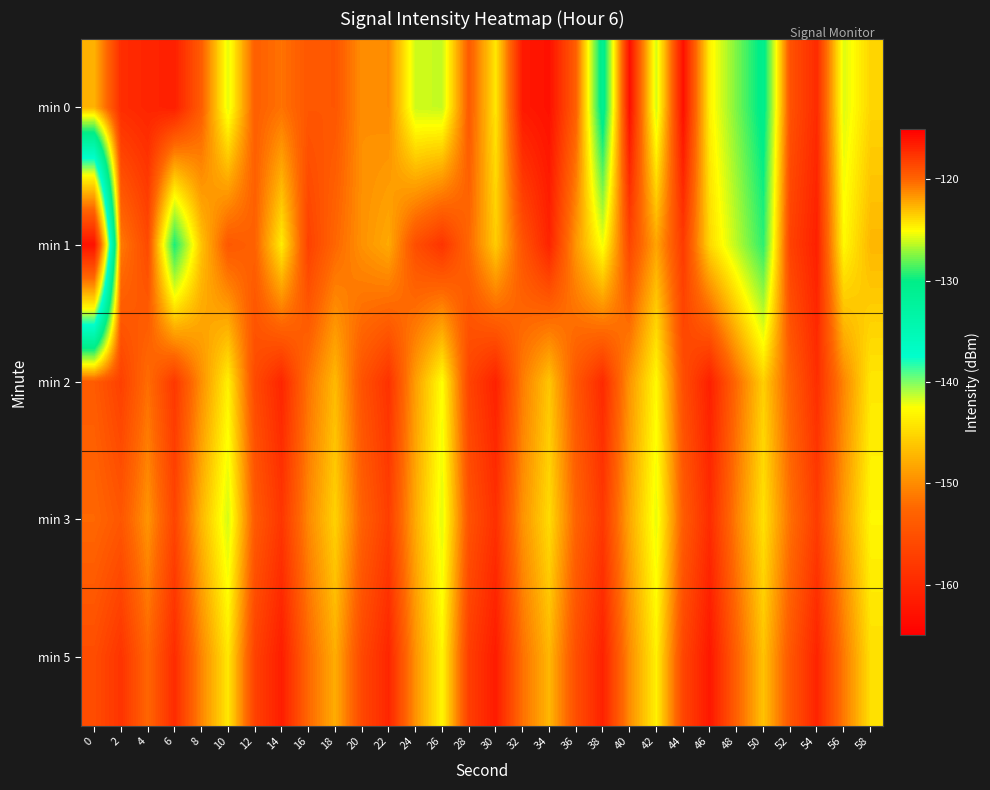

Count the number of data series in this chart.

5